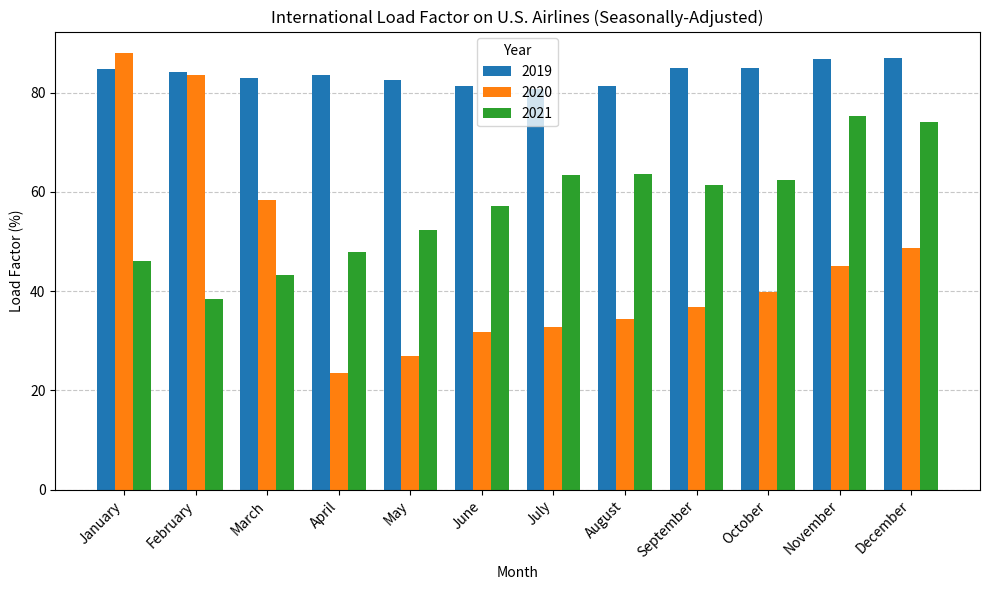

List the series in order of their overall mean, lowest first.

2020, 2021, 2019